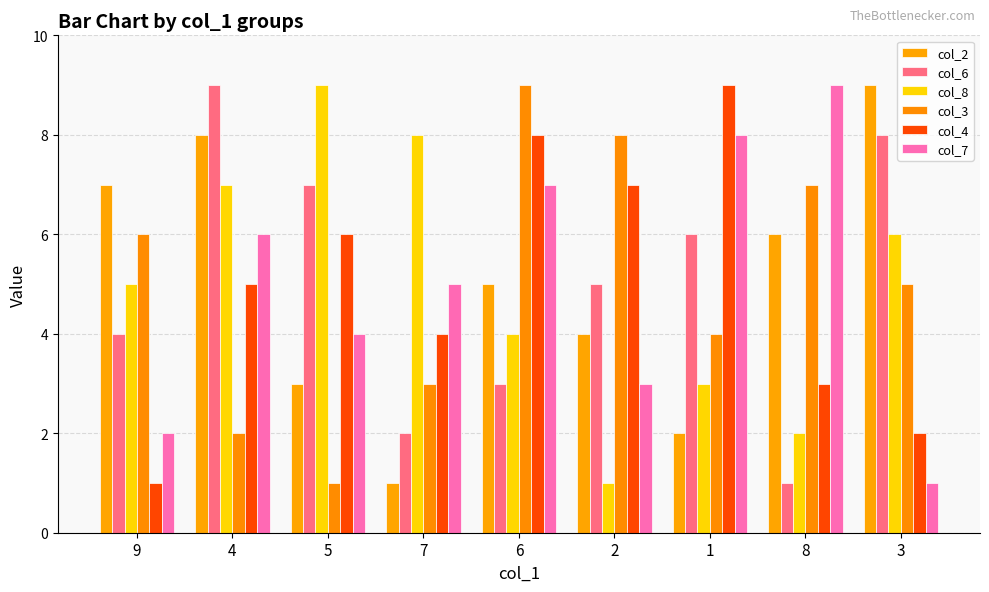

What is the difference between the second highest and second lowest values in the col_8 series?

6